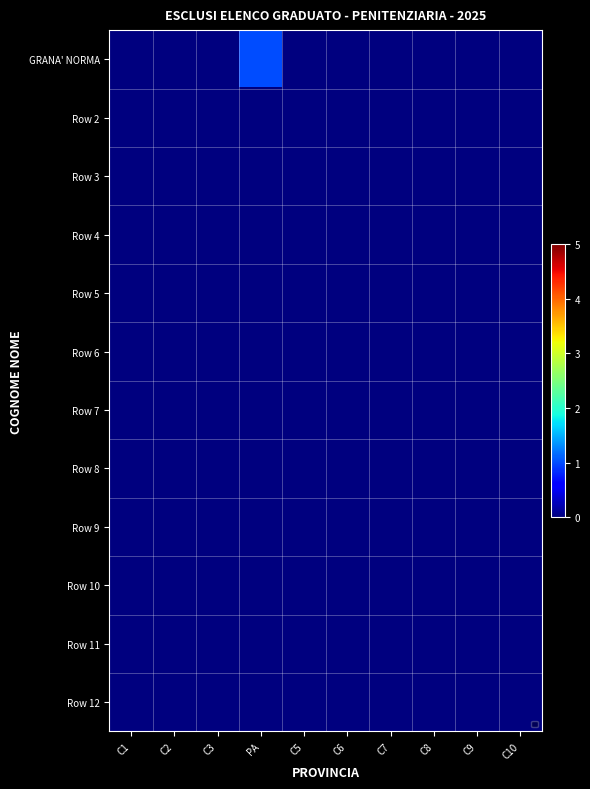

What is the greatest value displayed?

1